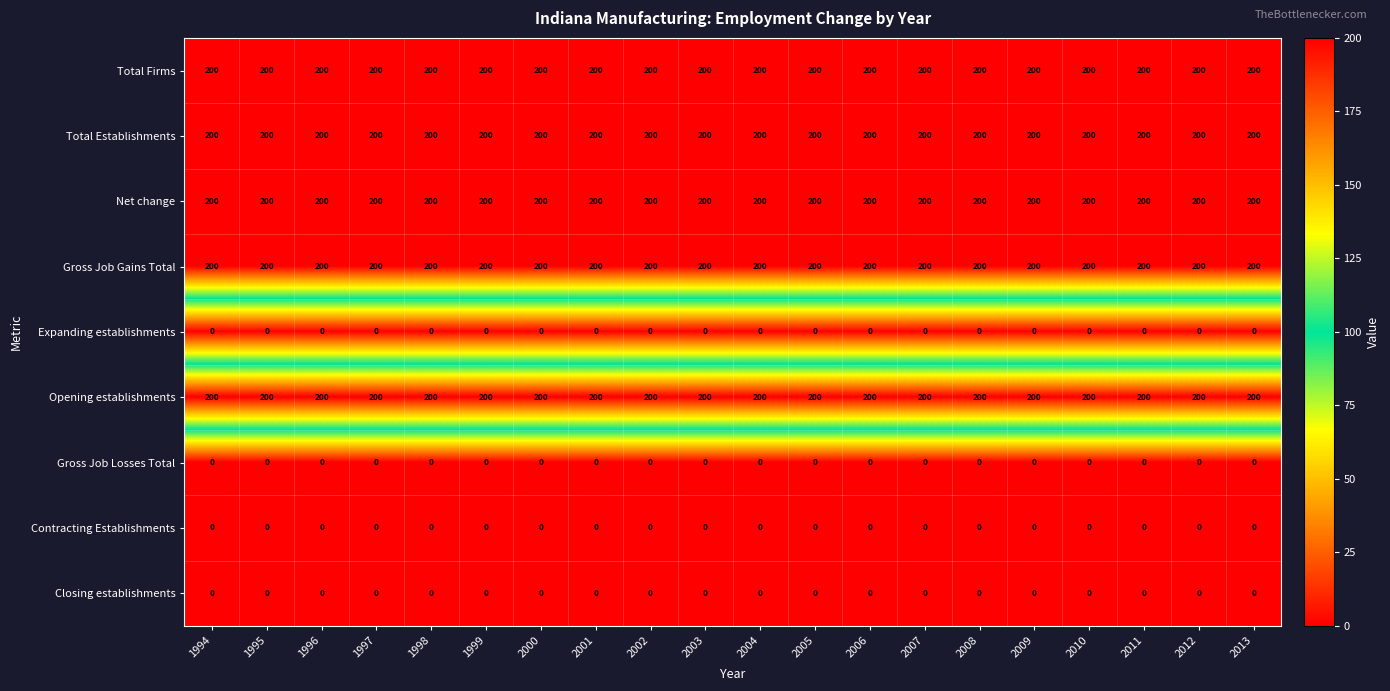

The value of Total Establishments at 2010 is 295. True or false?

False